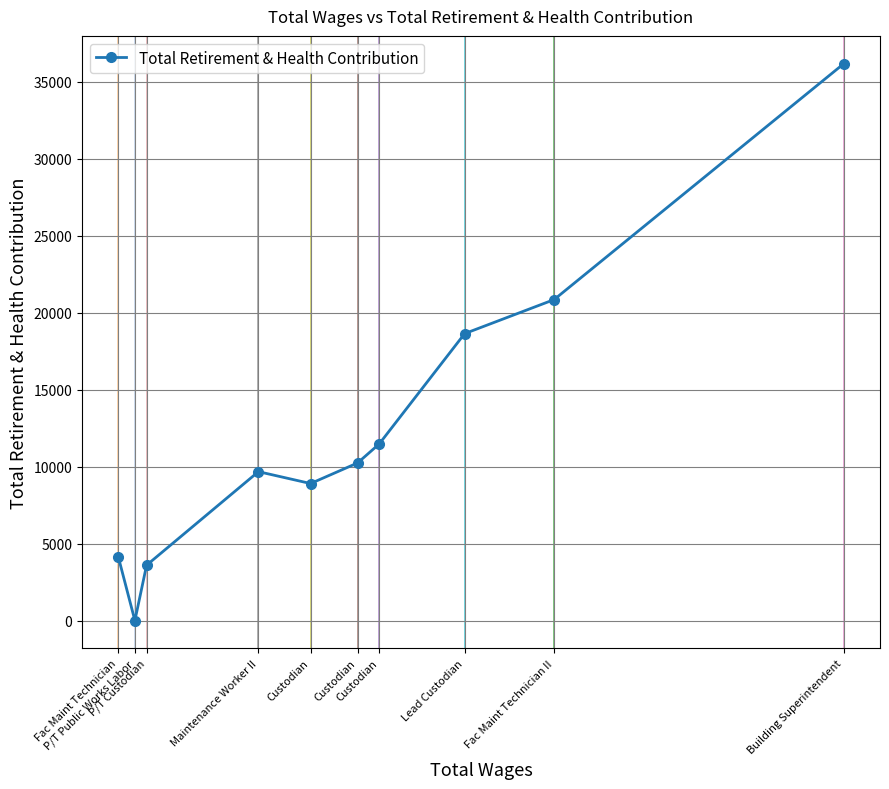

Is it true that the value at P/T Custodian is 5162?

False